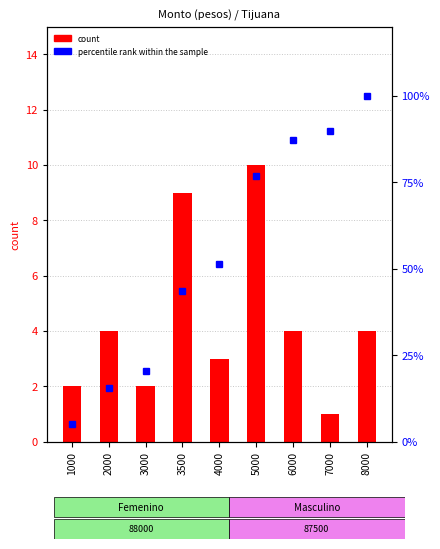

What is the maximum value shown in the chart?

100.0